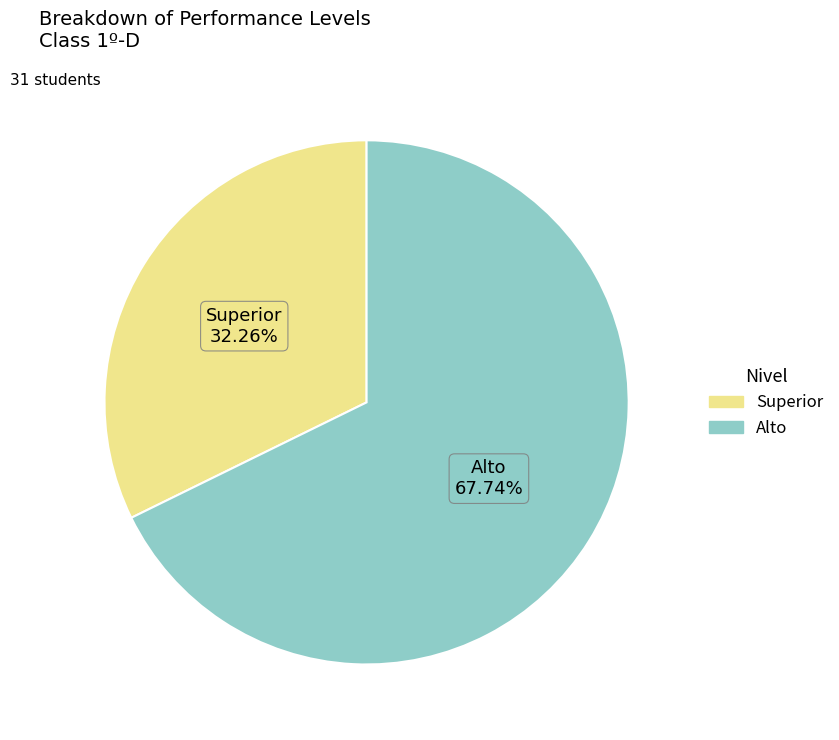

What is the total percentage of Superior and Alto?

100.0%